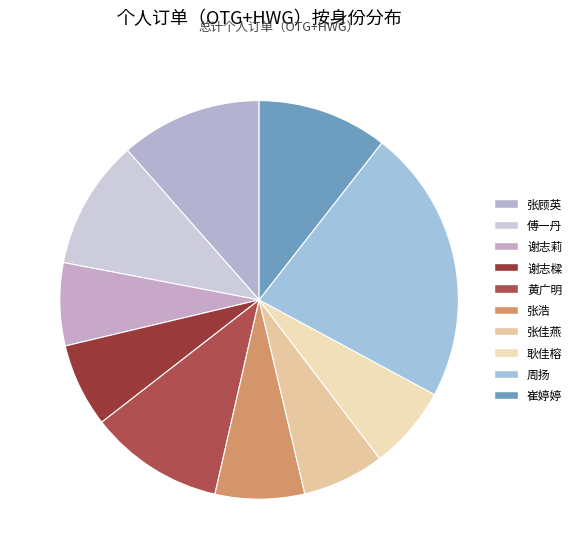

What is the smallest slice in the pie chart?

张佳燕